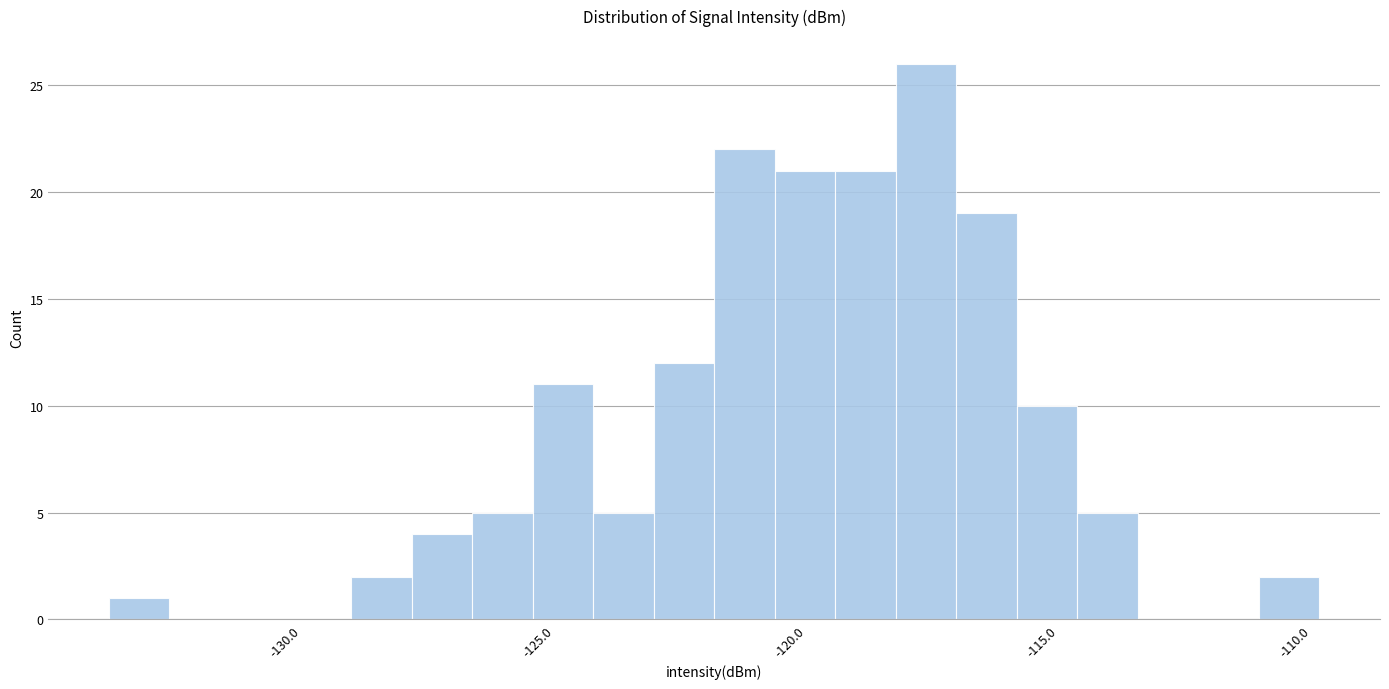

Read against the x-axis, roughly where is the centre of the tallest bar?

-117.5